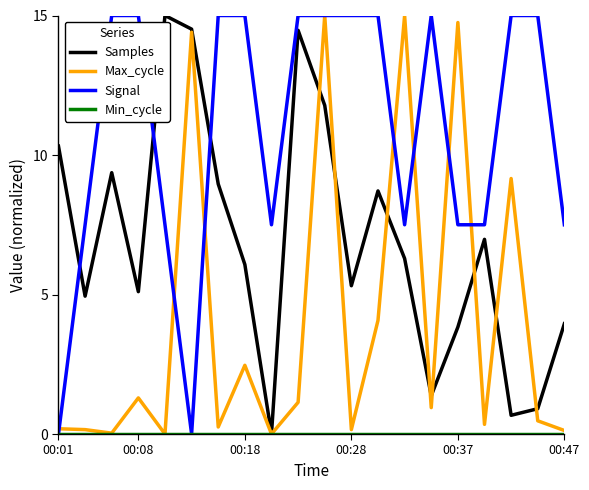

True or false: Samples and Signal intersect in this chart.

True